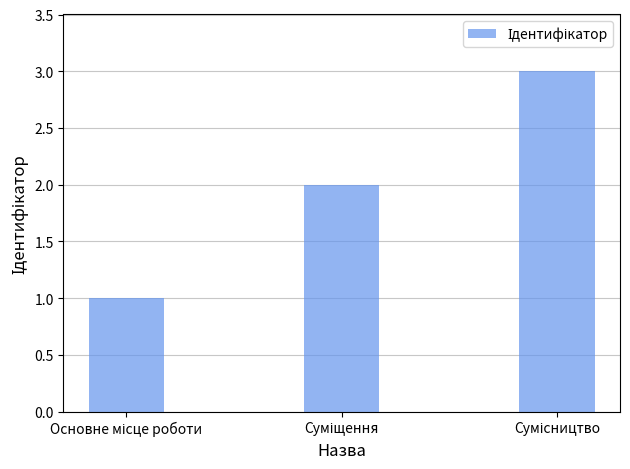

What is the sum of all values?

6